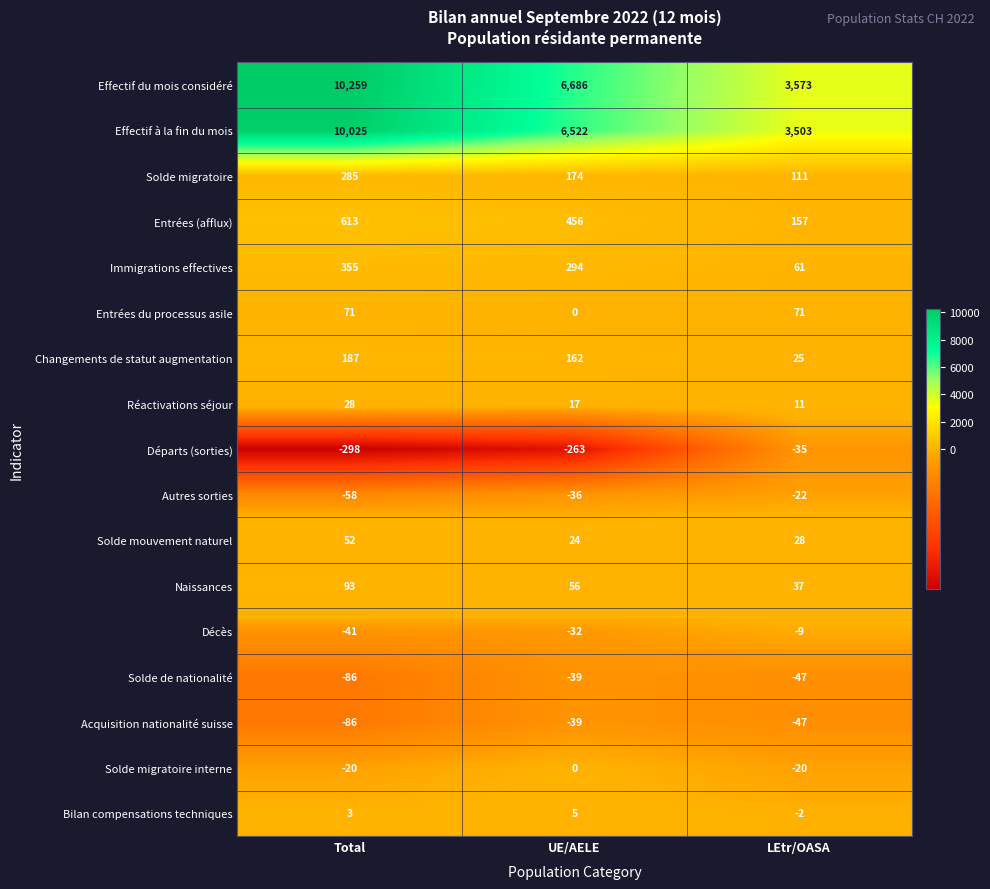

At how many categories does at least one series exceed 2183?

3